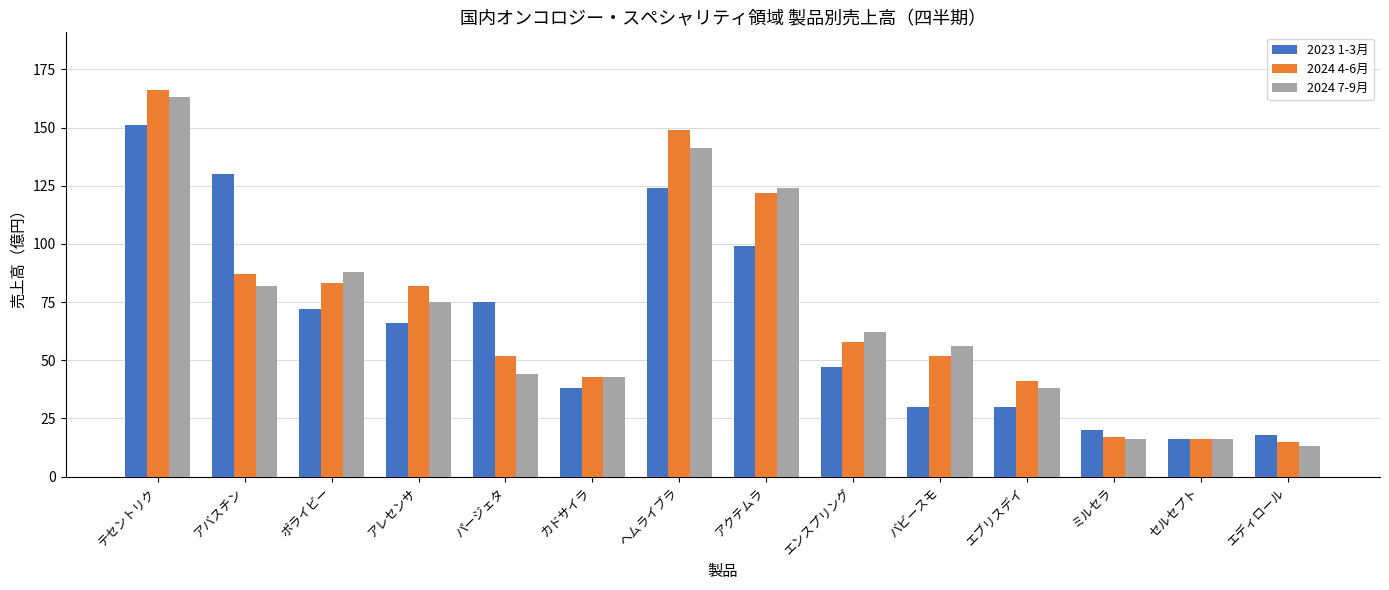

At which category is the sum across all series the highest?

テセントリク